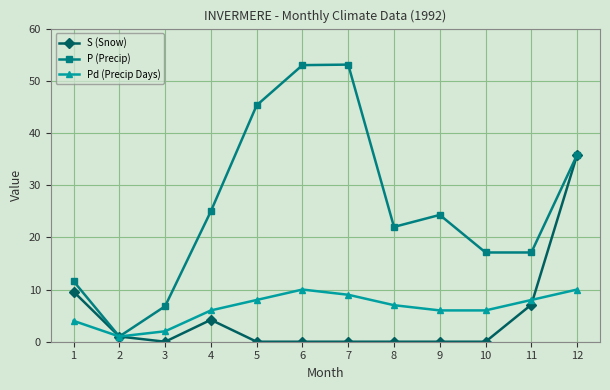

Which series has the widest spread of values?

P (Precip)